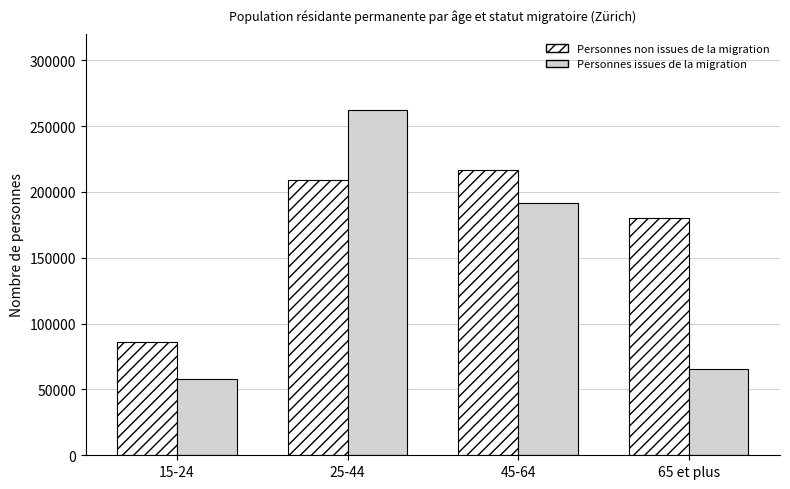

What is the difference between the maximum and minimum values in the Personnes non issues de la migration series?

131090.6